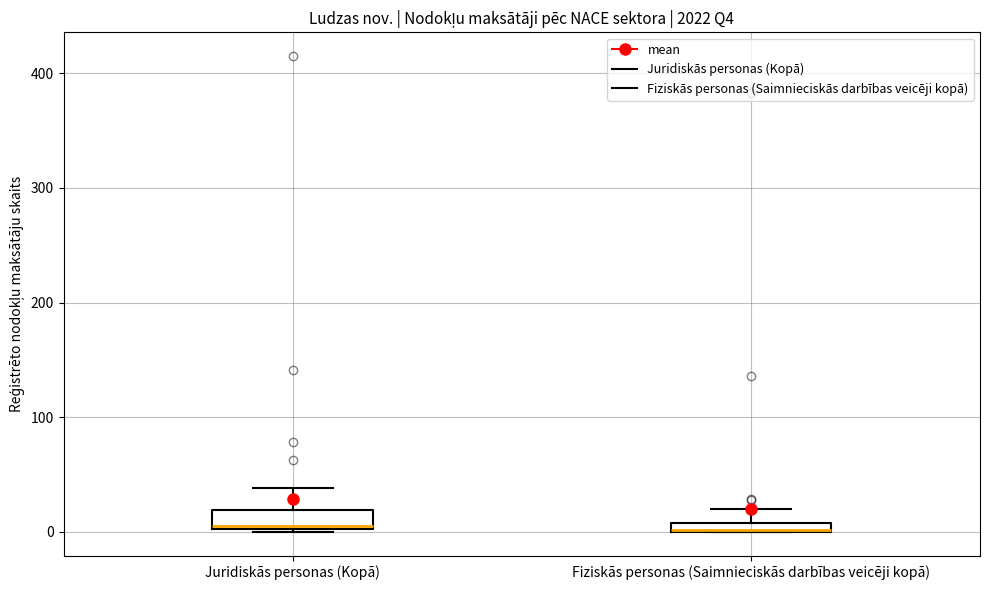

Where is the upper edge of the box for Juridiskās personas (Kopā) on the y-axis? The values are not printed on the chart, so give them approximately, as read against the axis.

20